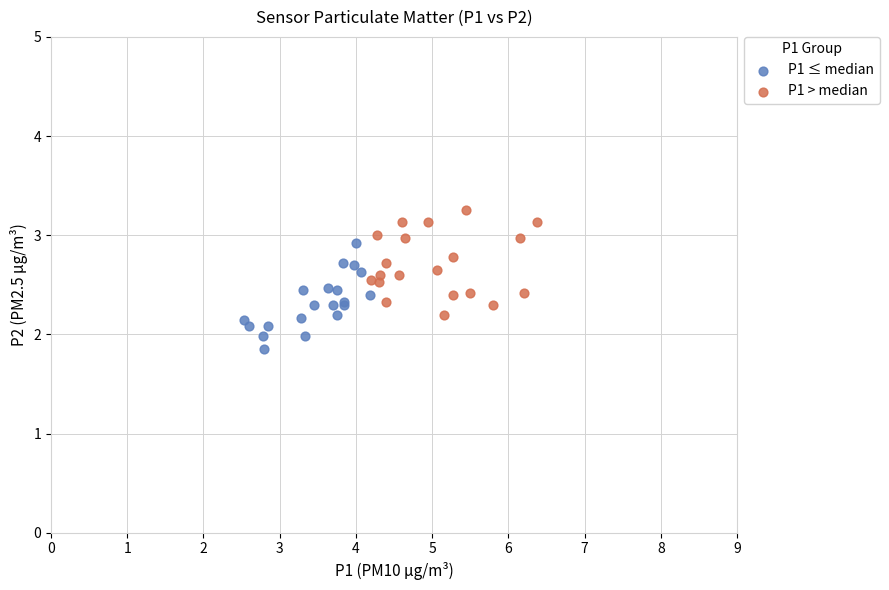

Which series reaches the maximum Y coordinate?

P1 > median